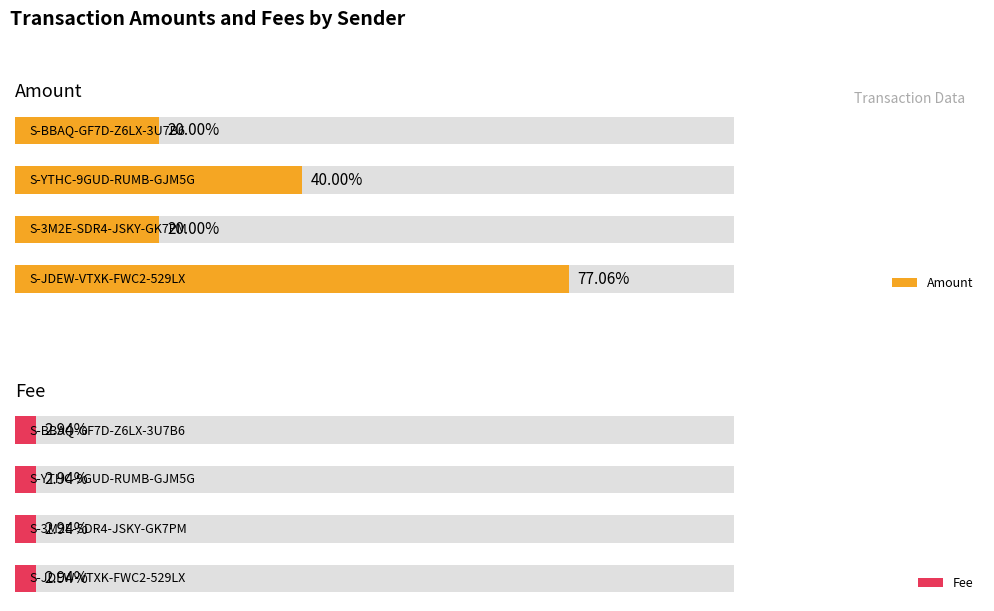

At how many categories does at least one series exceed 0?

4